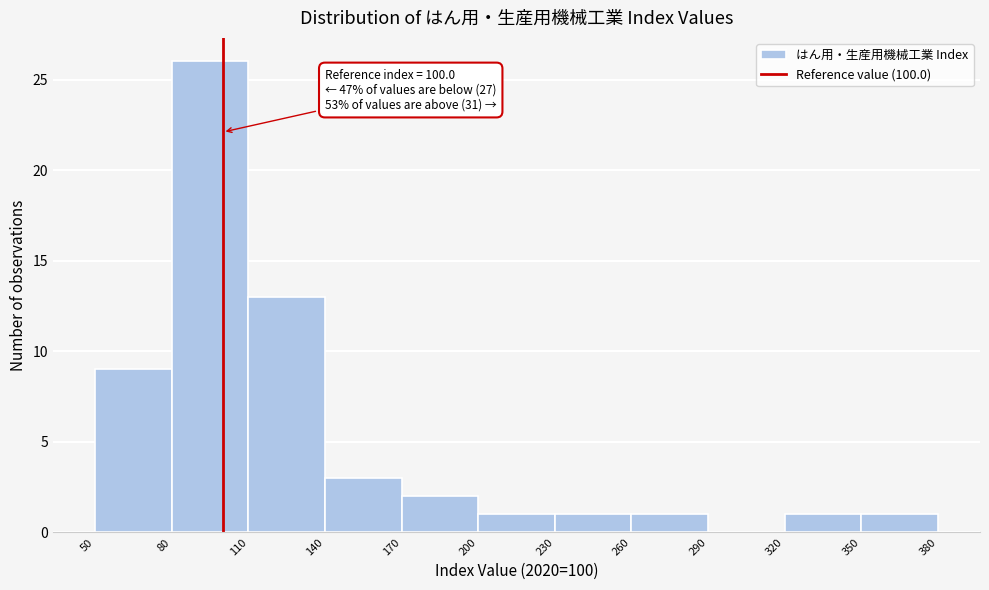

Which range on the x-axis has the tallest bar?

80 to 110